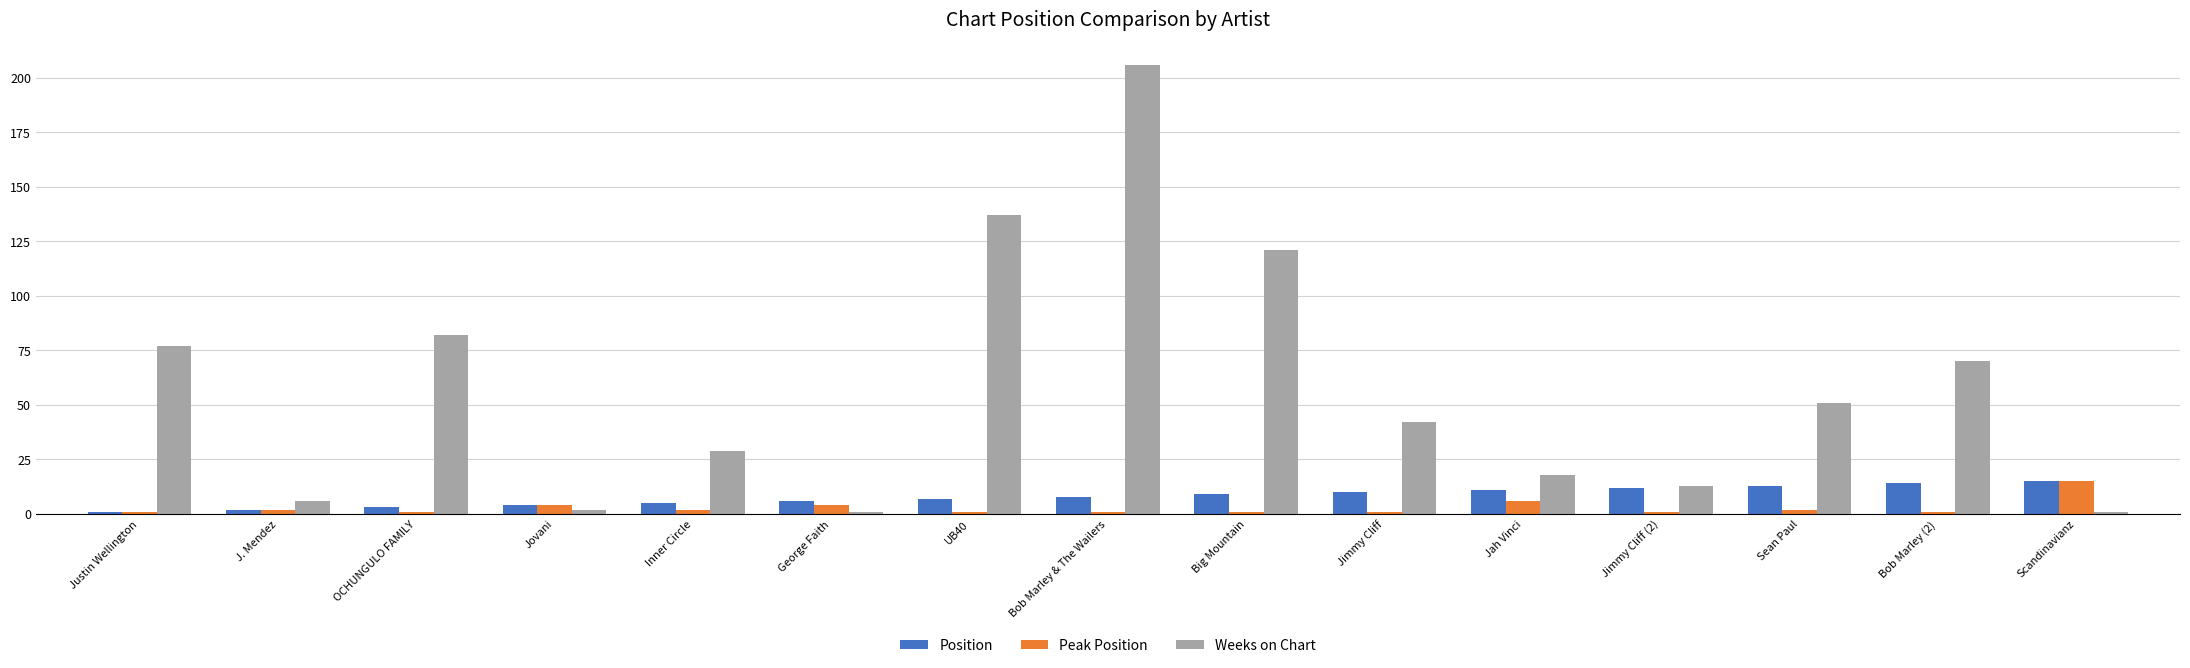

How many data points does each series have?

15